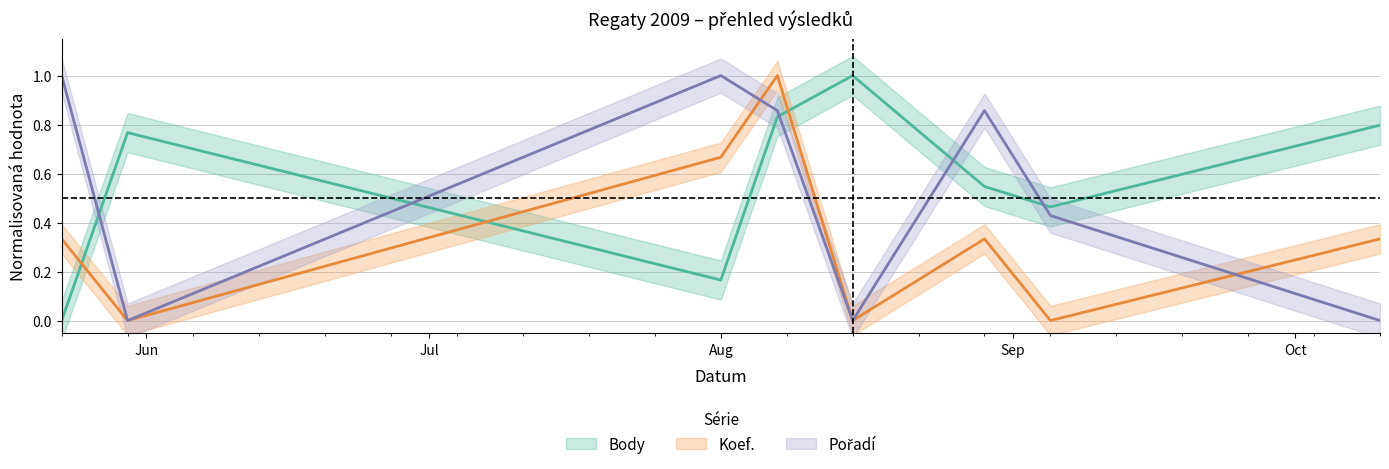

Reading left to right, extract all data points from this chart.

Body: 0.0	0.8	0.2	0.8	1.0	0.5	0.5	0.8
Koef.: 0.3	0.0	0.7	1.0	0.0	0.3	0.0	0.3
Pořadí: 1.0	0.0	1.0	0.9	0.0	0.9	0.4	0.0